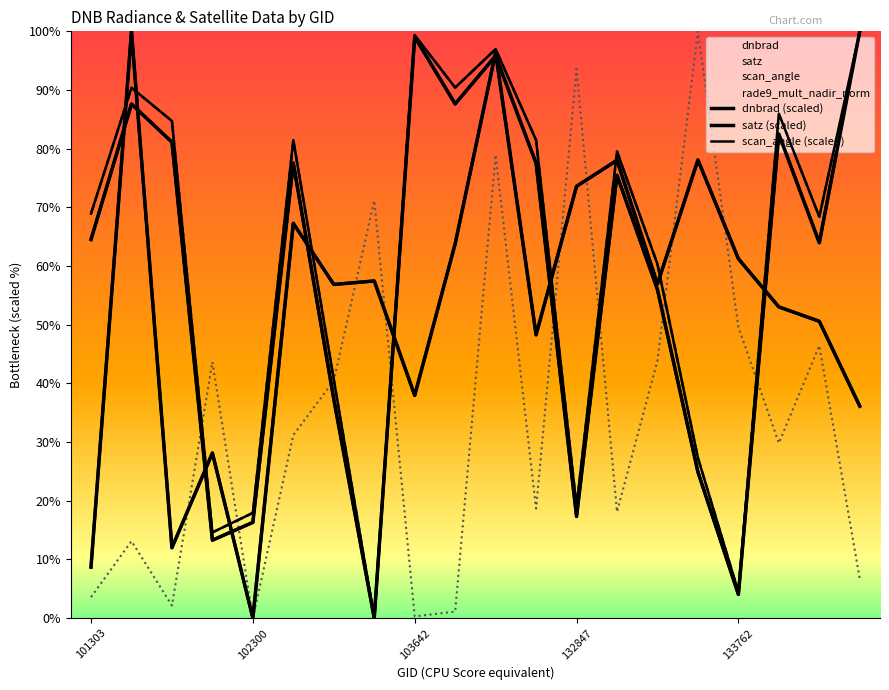

How many lines are shown in the chart?

3